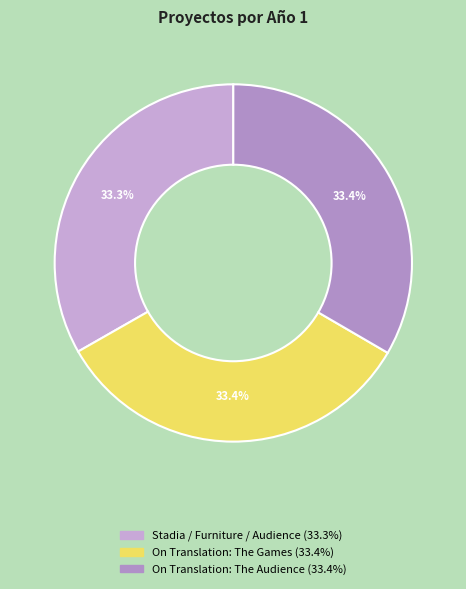

To the nearest percent, what percentage of the pie is On Translation: The Audience?

33%